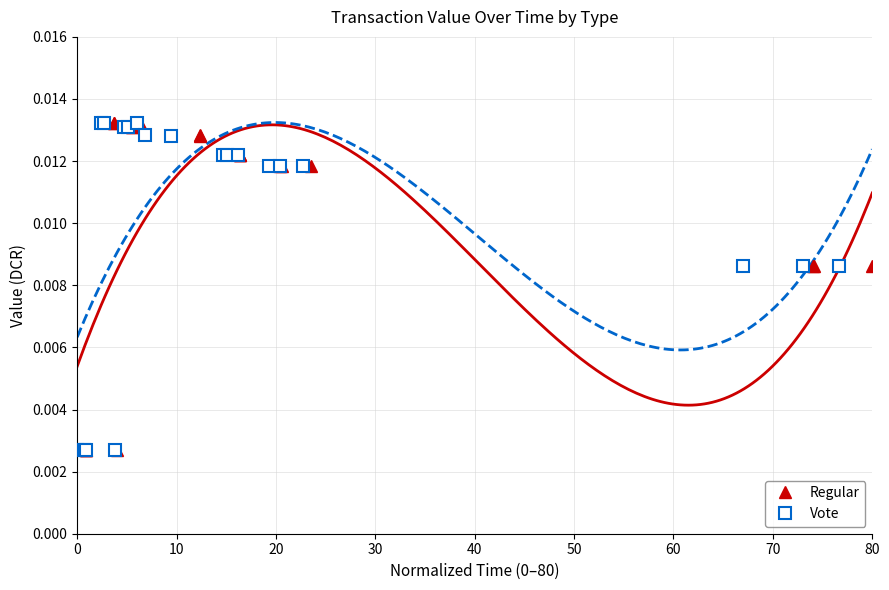

How many Vote values are between 0 and 1?

20